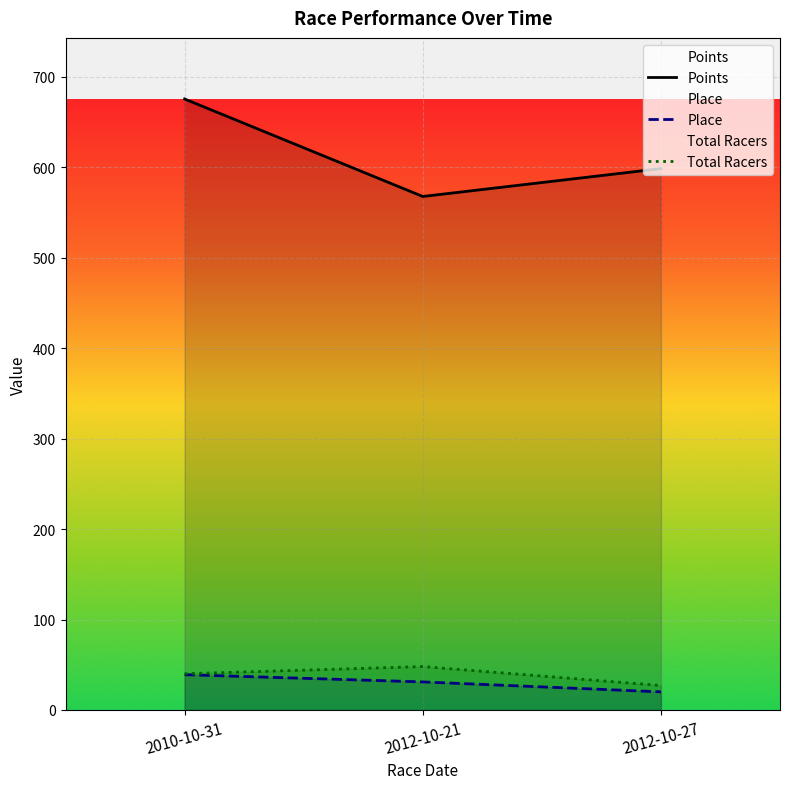

What position from the left is 2012-10-27?

3